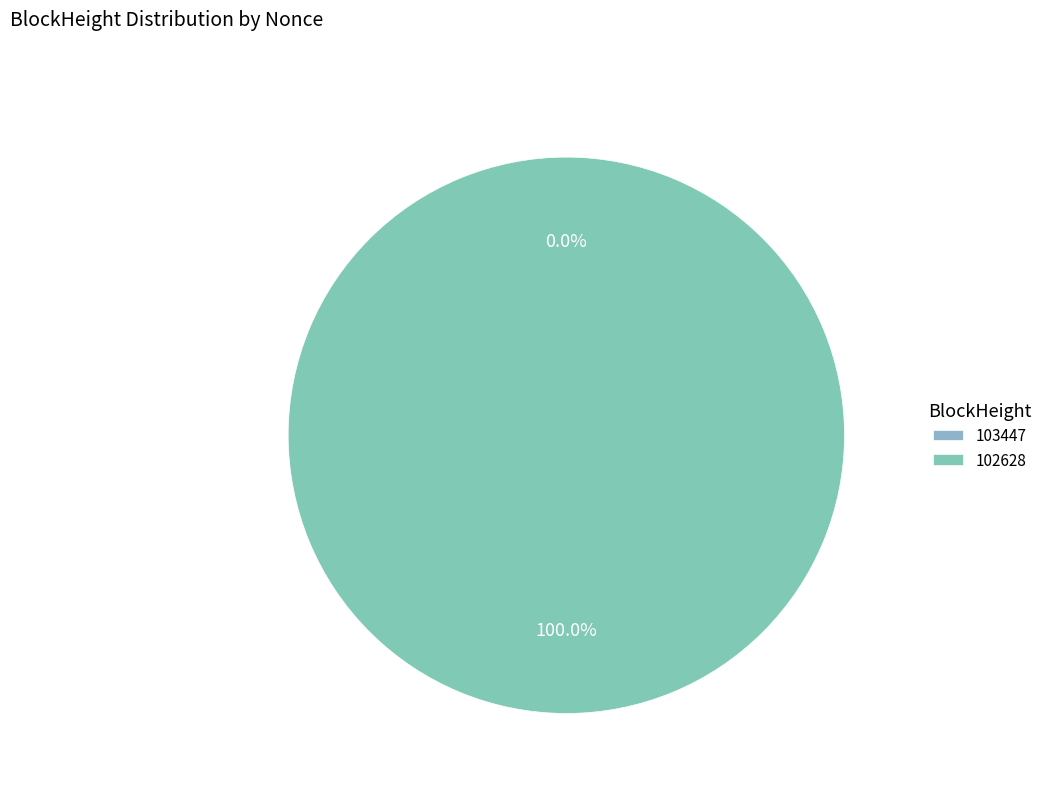

Which slice is the largest?

102628